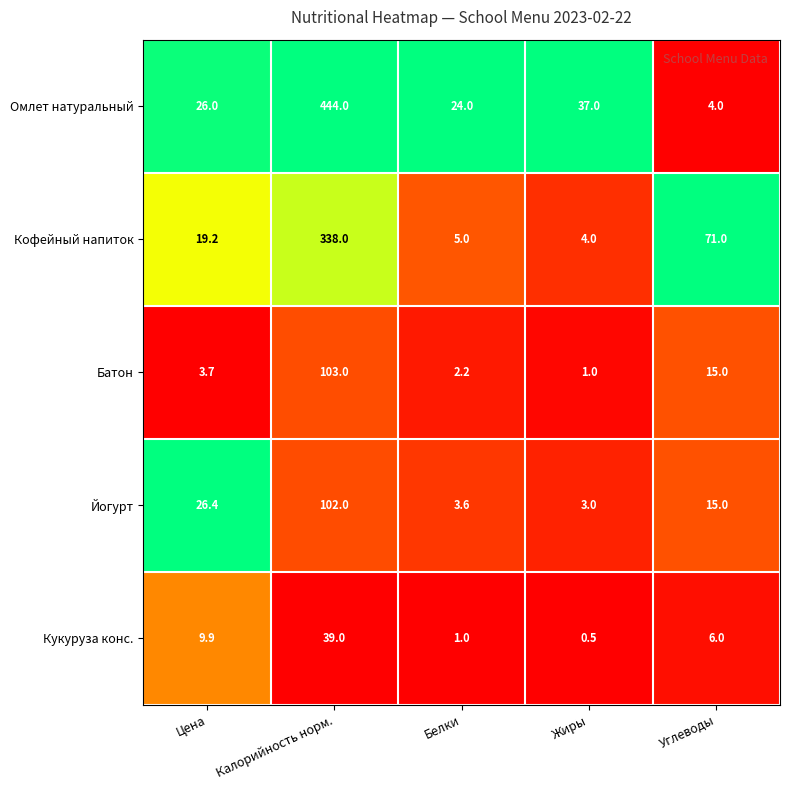

Which series changed the most between Калорийность норм. and Жиры?

Омлет натуральный